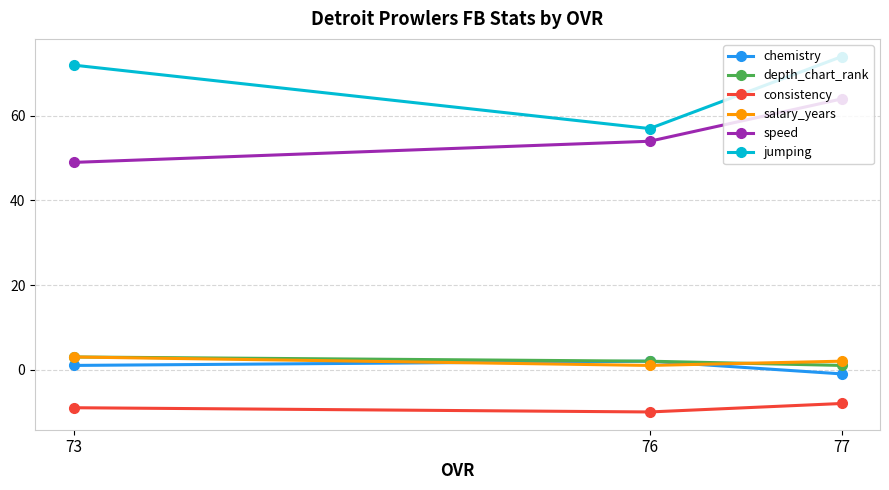

How many lines are shown in the chart?

6